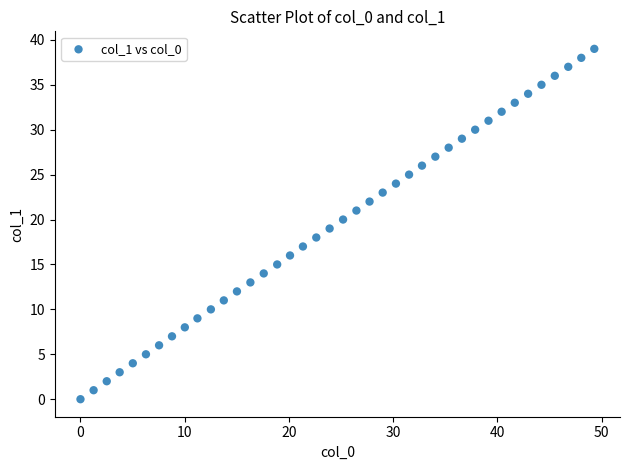

What is the range of Y values (max minus min)?

39